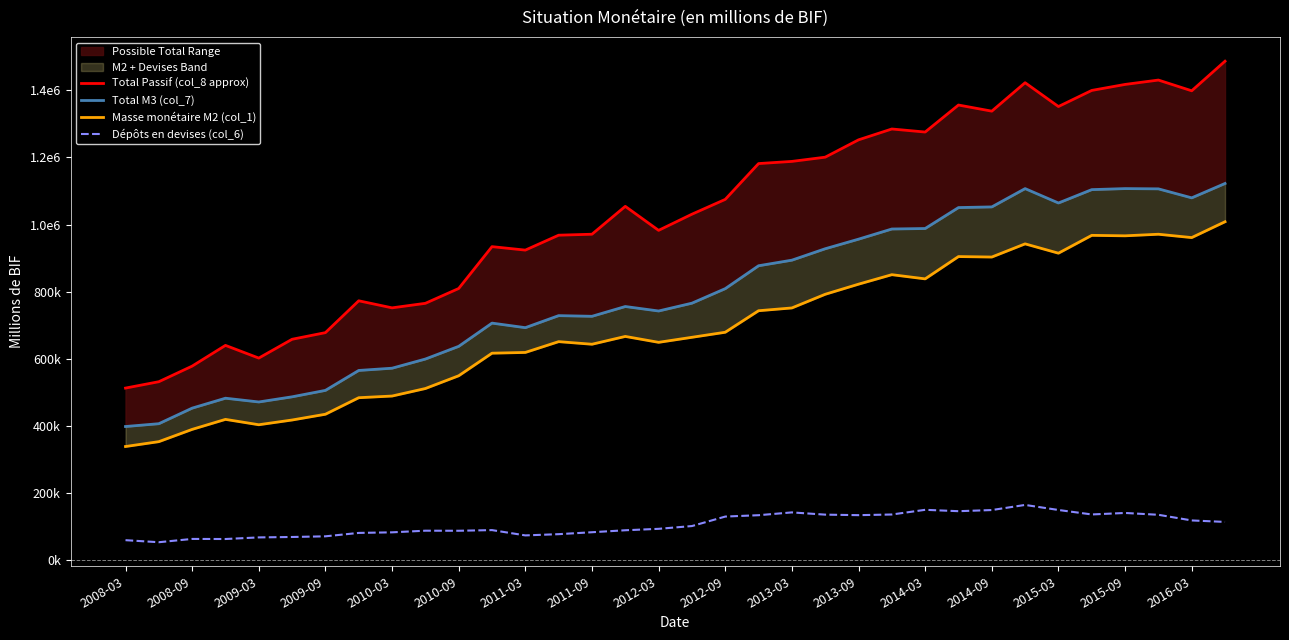

Count the number of categories in the chart.

34